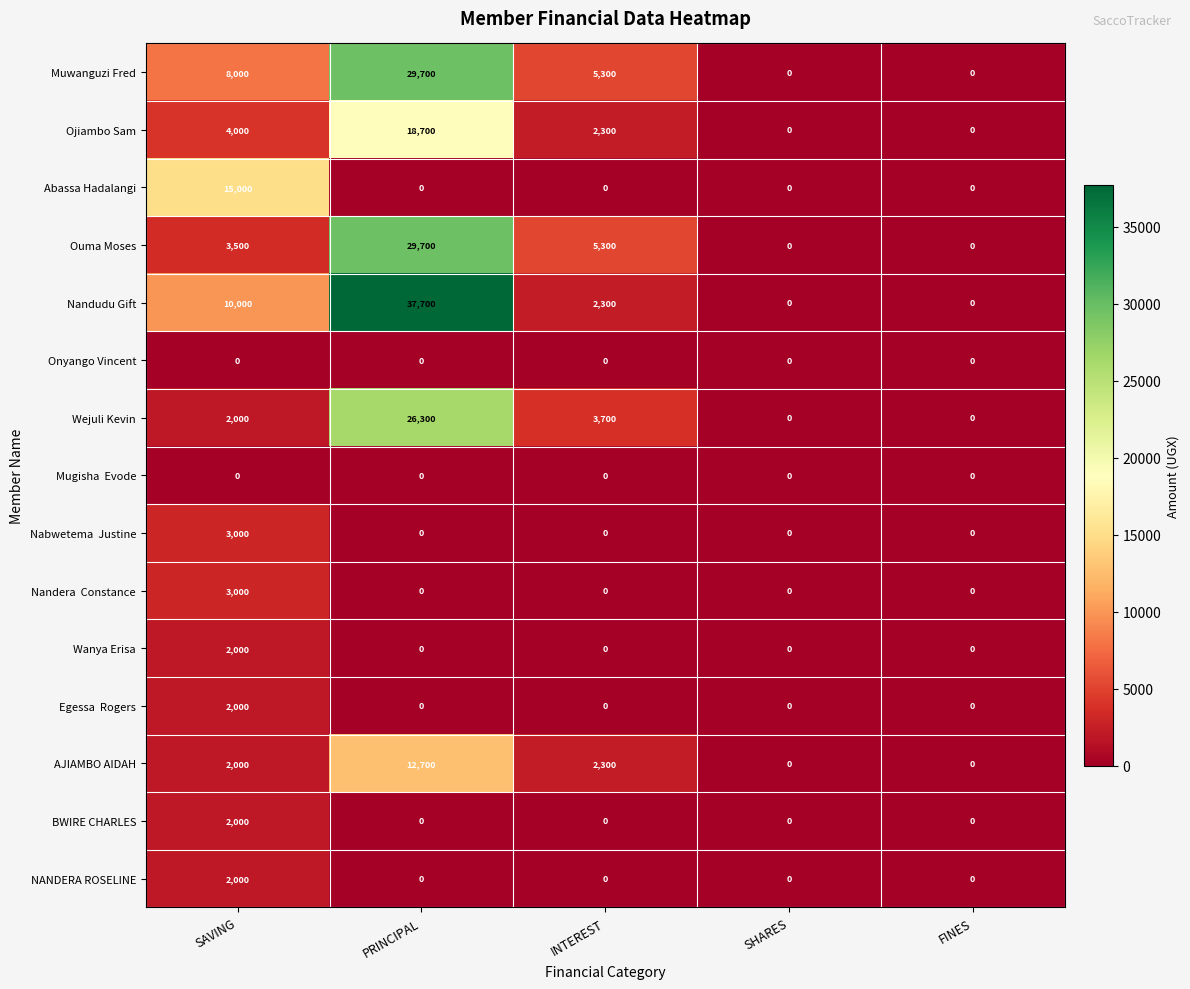

How many series are shown in this chart?

15